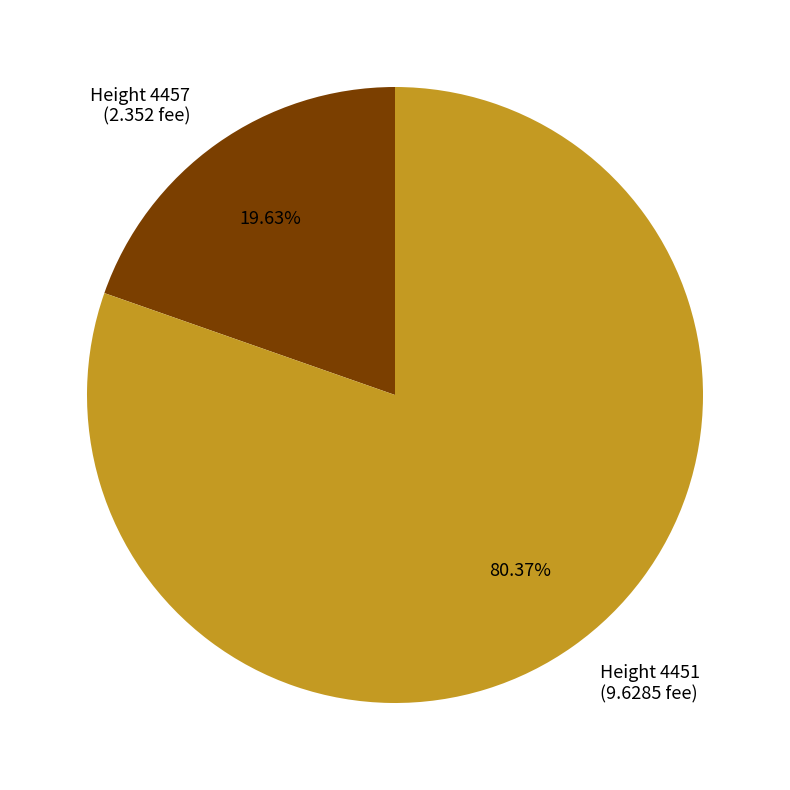

To the nearest percent, what is the difference between the largest and smallest slice percentages?

61%